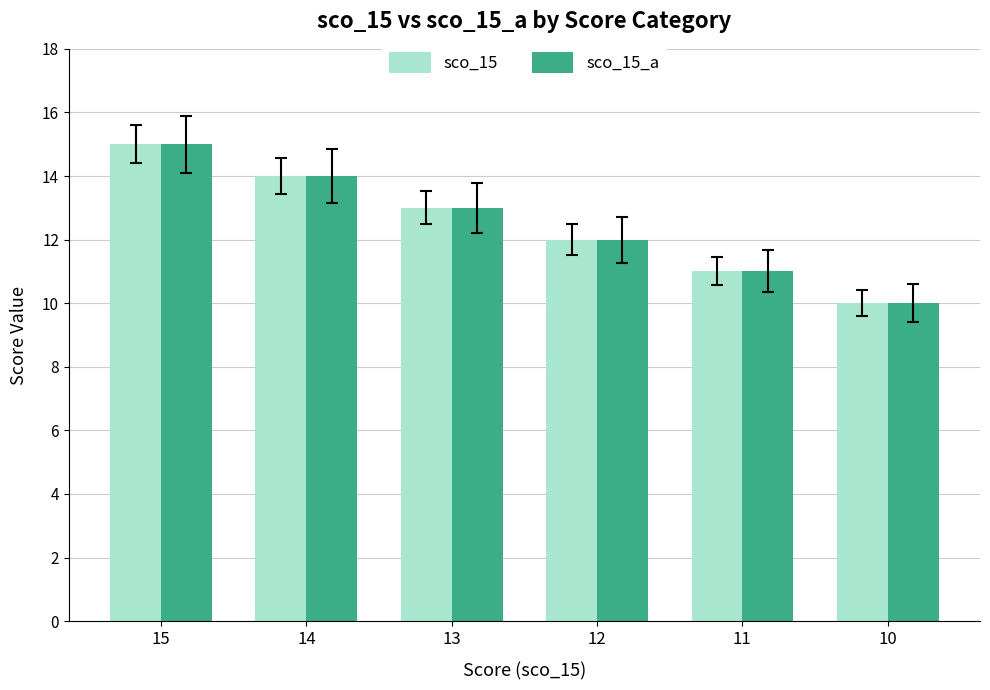

Reading right to left, extract all data points from this chart.

sco_15: 10	11	12	13	14	15
sco_15_a: 10	11	12	13	14	15